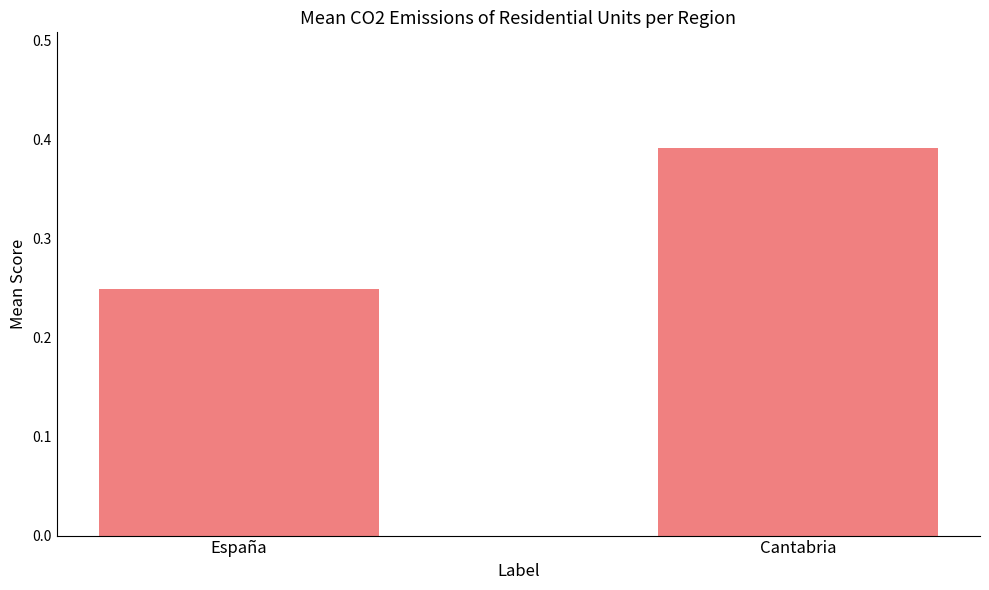

Are the bars grouped side by side (vs. stacked)?

Yes